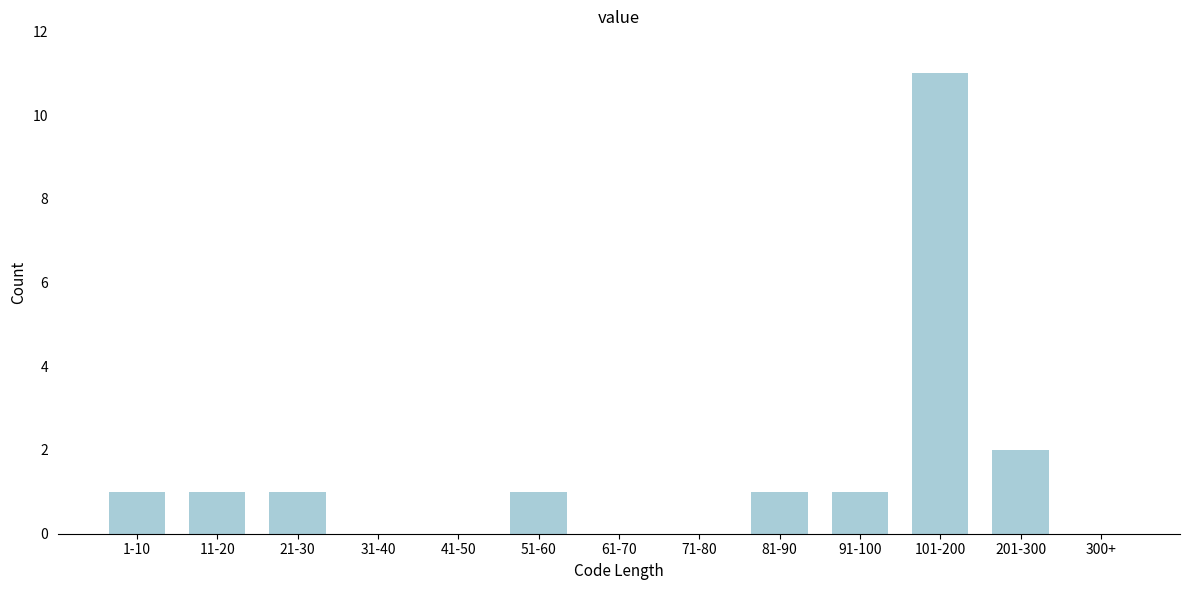

Reading left to right, extract all data points from this chart.

1-10=1	11-20=1	21-30=1	31-40=0	41-50=0	51-60=1	61-70=0	71-80=0	81-90=1	91-100=1	101-200=11	201-300=2	300+=0